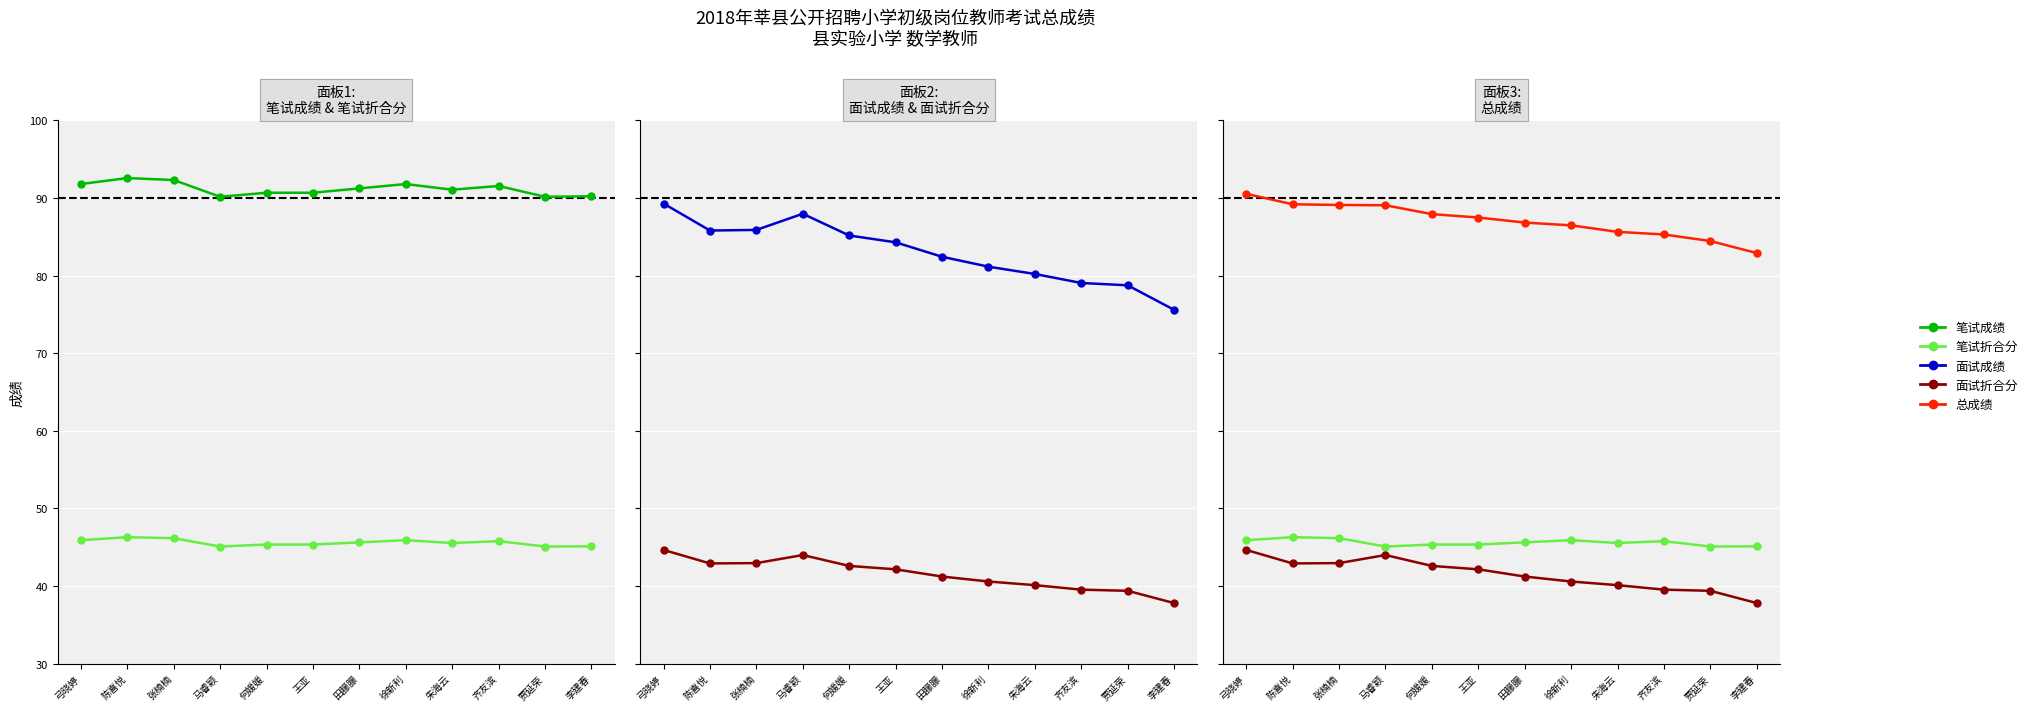

What is the difference between the maximum and minimum values in the 面试成绩 series?

13.7